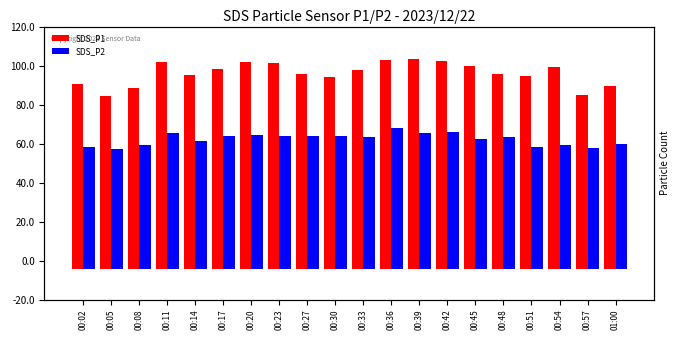

What position from the left is 00:08?

3